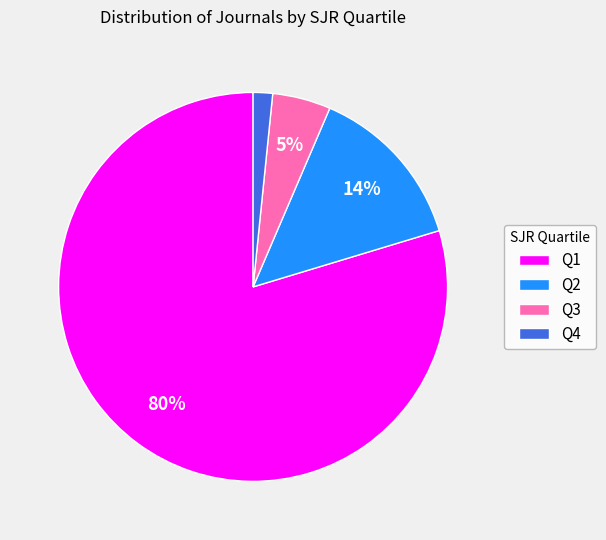

To the nearest percent, what percentage of the pie is Q3?

5%